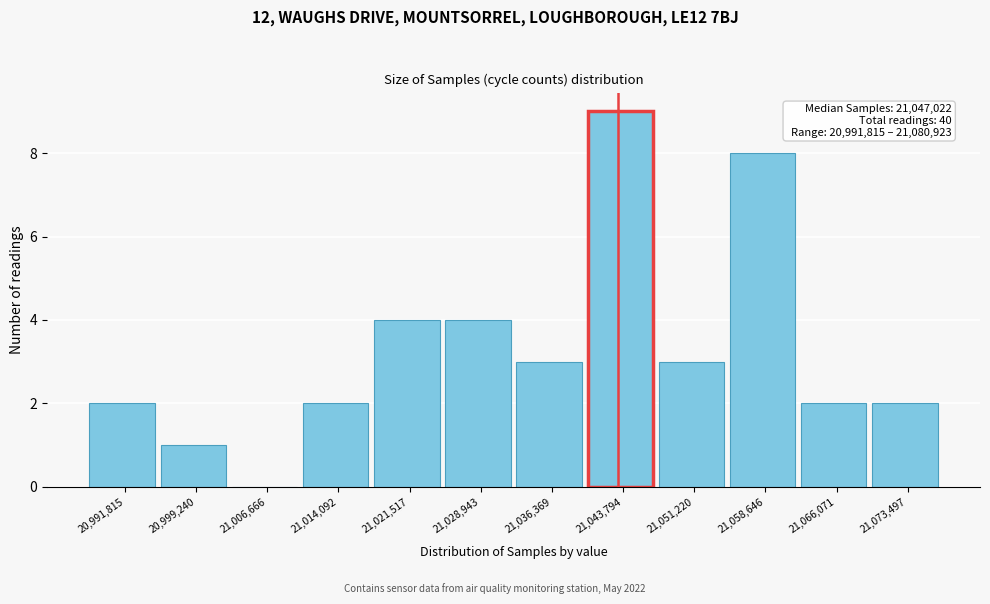

Reading left to right, extract all data points from this chart.

20,991,815=2	20,999,240=1	21,006,666=0	21,014,092=2	21,021,517=4	21,028,943=4	21,036,369=3	21,043,794=9	21,051,220=3	21,058,646=8	21,066,071=2	21,073,497=2